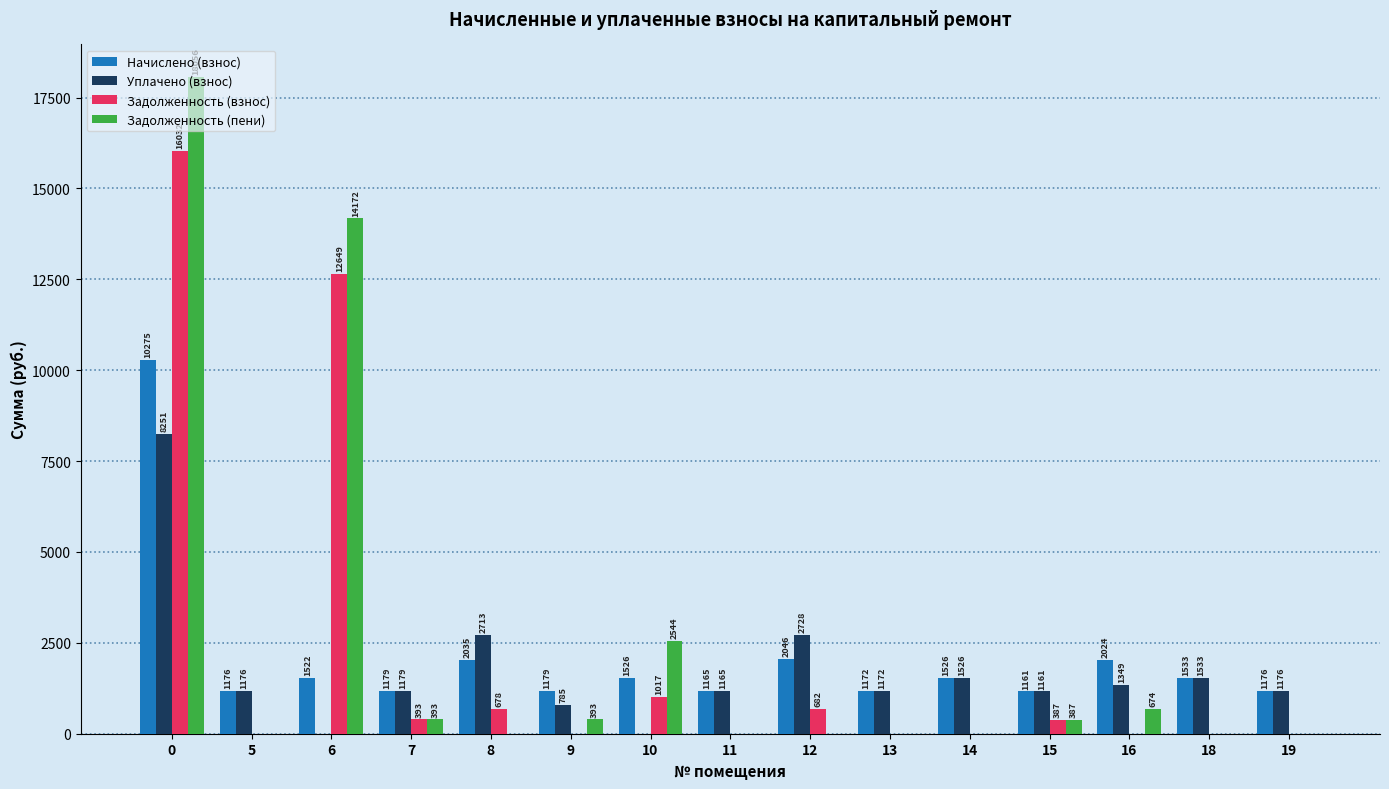

Is the value of Уплачено (взнос) at 14 greater than the value of Задолженность (пени) at 10?

No